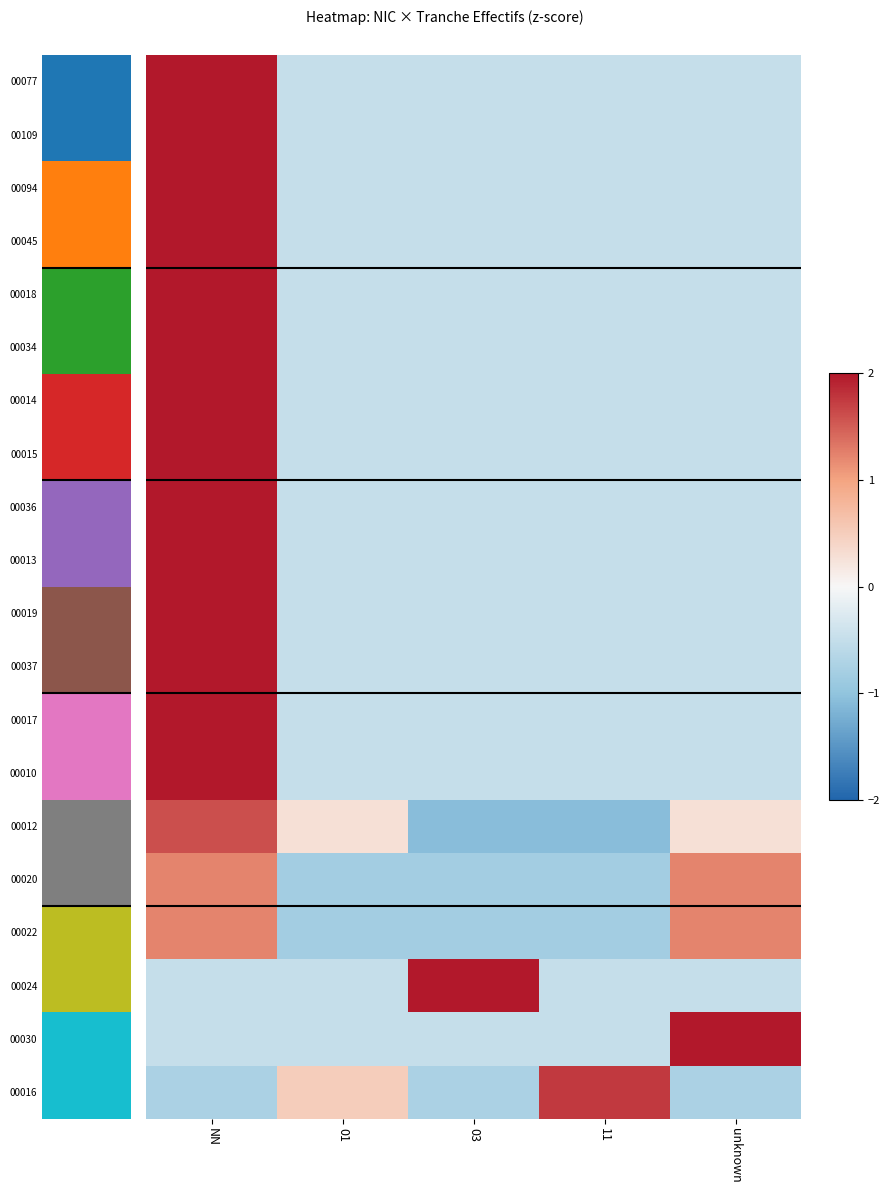

What is the minimum value shown in the chart?

-1.1